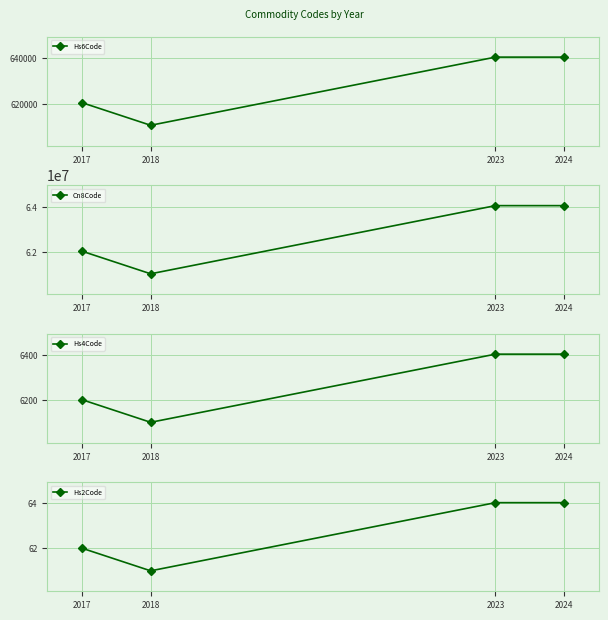

Read the Hs2Code value at 2024.

64